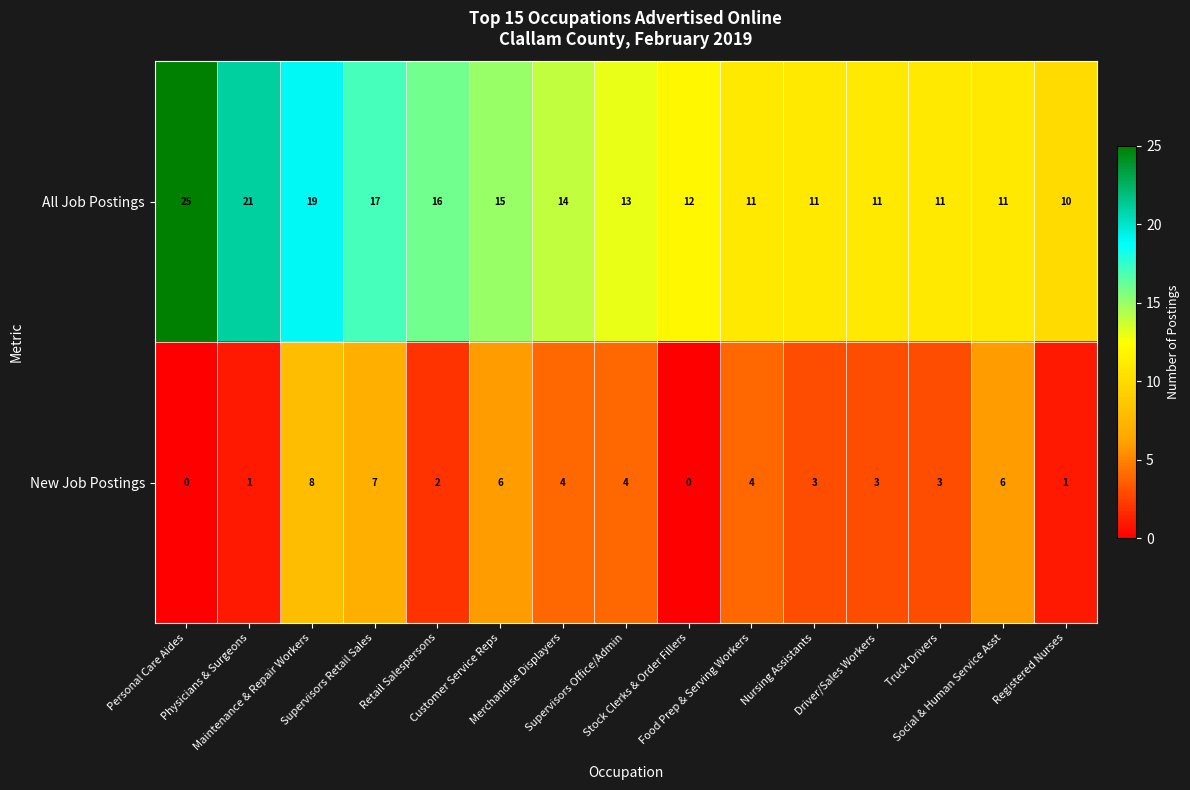

What is the lowest value of the All Job Postings series?

10